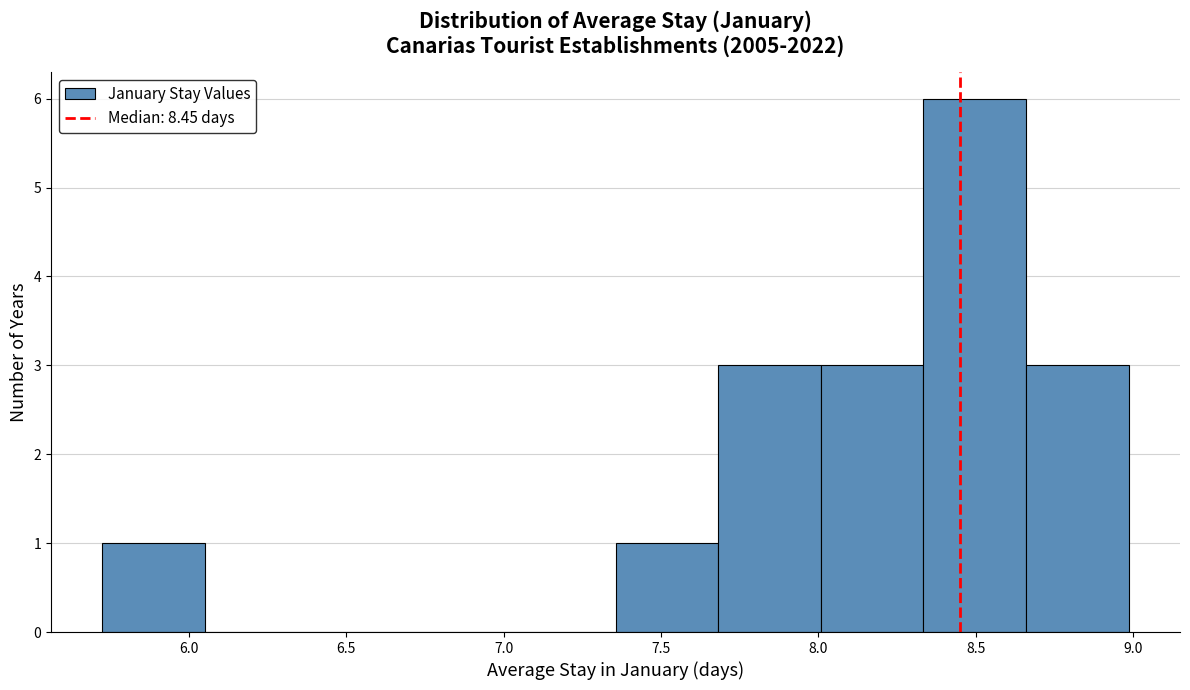

Reading left to right, list every bar in this chart as the range it spans on the x-axis followed by its height. Neither the bar edges nor the heights are printed on the chart, so give them approximately, as read against the axes.

5.75 to 6.05: 1
6.05 to 6.40: 0
6.40 to 6.70: 0
6.70 to 7.05: 0
7.05 to 7.35: 0
7.35 to 7.70: 1
7.70 to 8.00: 3
8.00 to 8.35: 3
8.35 to 8.65: 6
8.65 to 9.00: 3